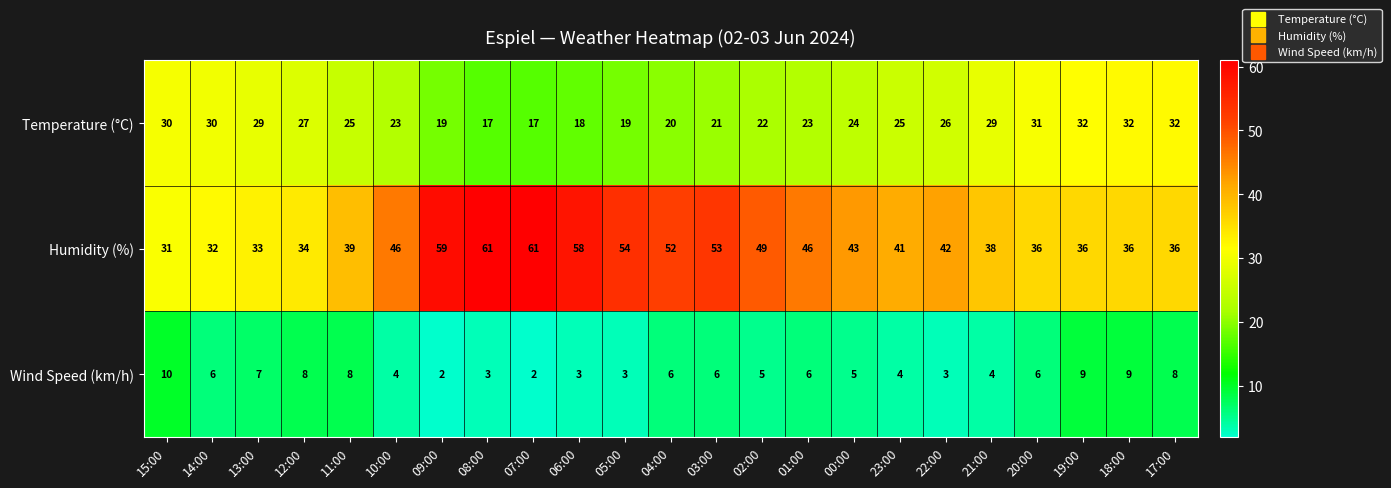

What is the maximum value for Temperature (°C)?

32